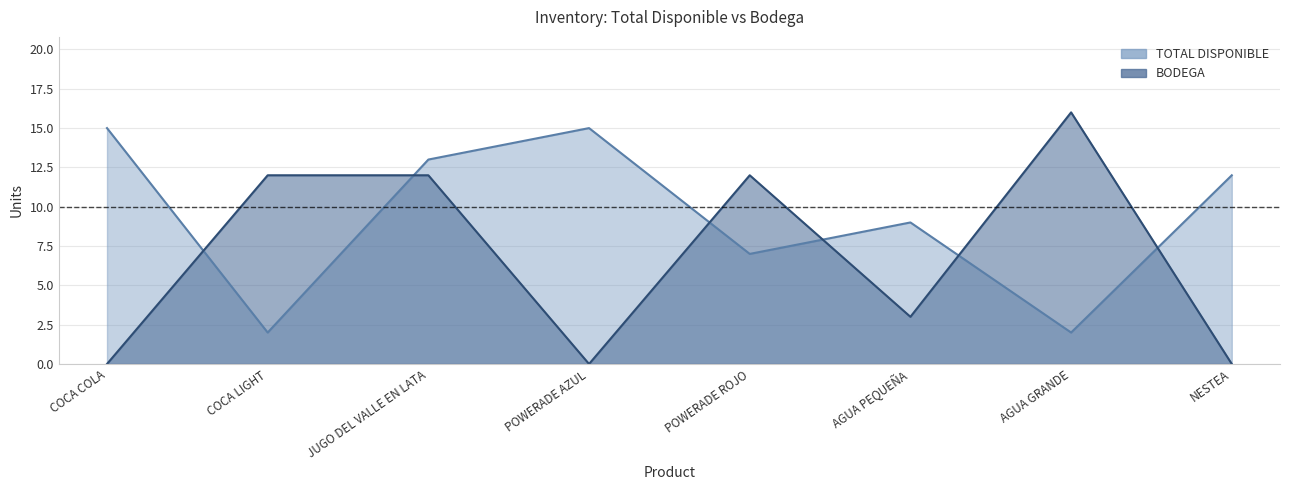

How many series are shown in this chart?

2